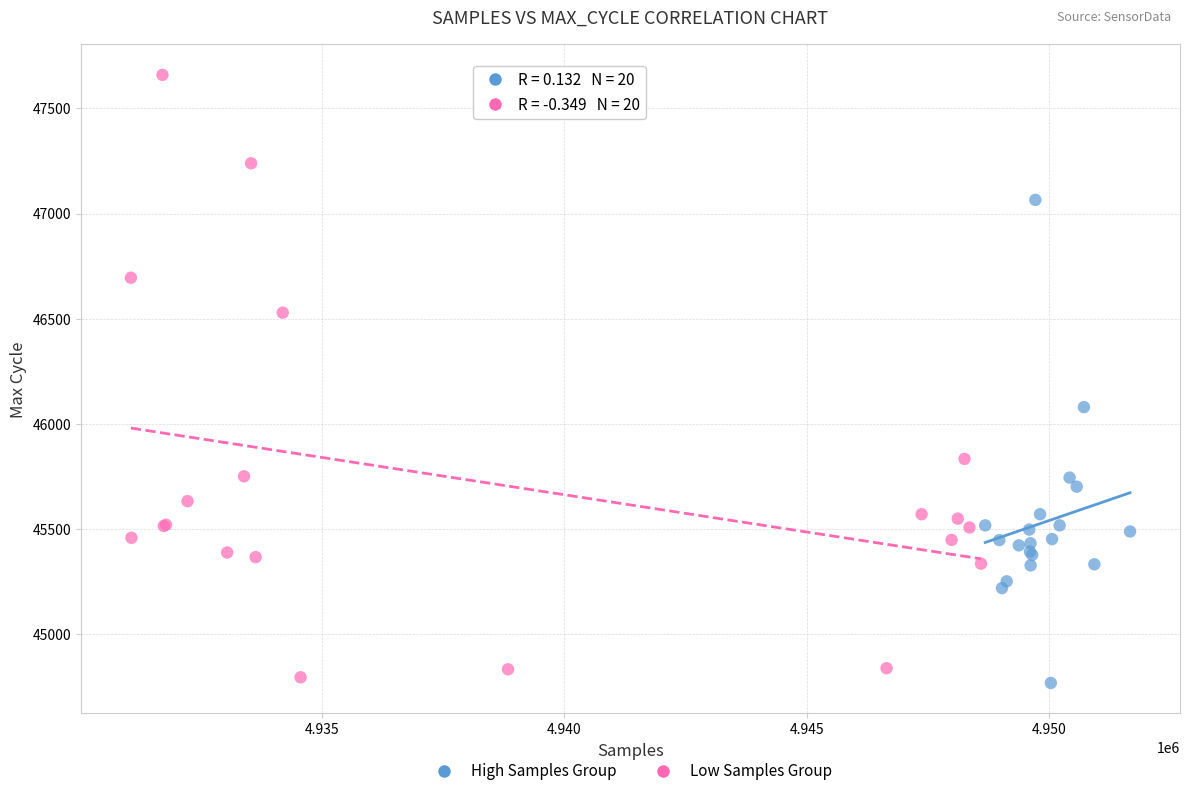

Which series contains the highest Y value?

Low Samples Group